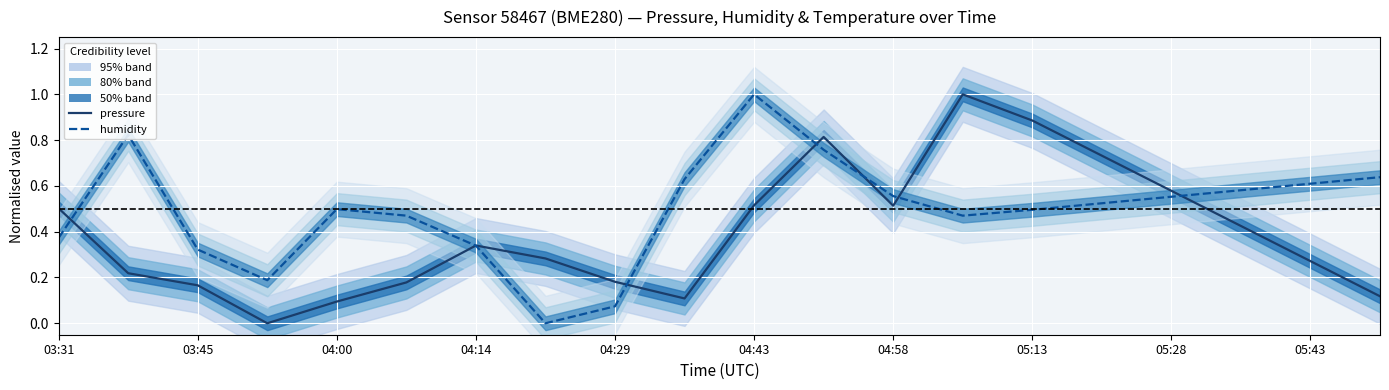

Which series has the largest range (max minus min)?

pressure (norm)